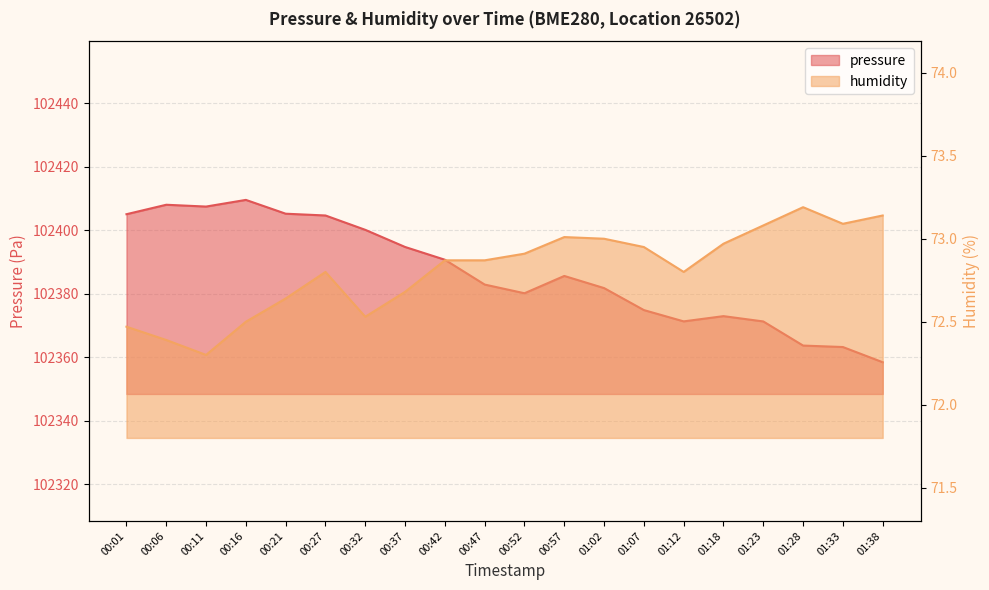

Read the pressure value at 01:12.

102371.4